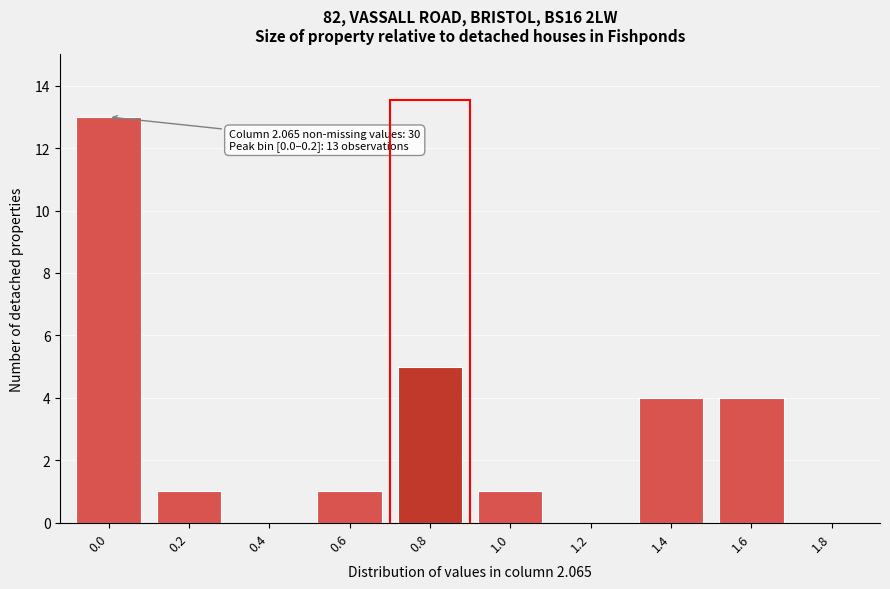

Reading left to right, list all the values displayed in this chart.

0.0=13	0.2=1	0.4=0	0.6=1	0.8=5	1.0=1	1.2=0	1.4=4	1.6=4	1.8=0